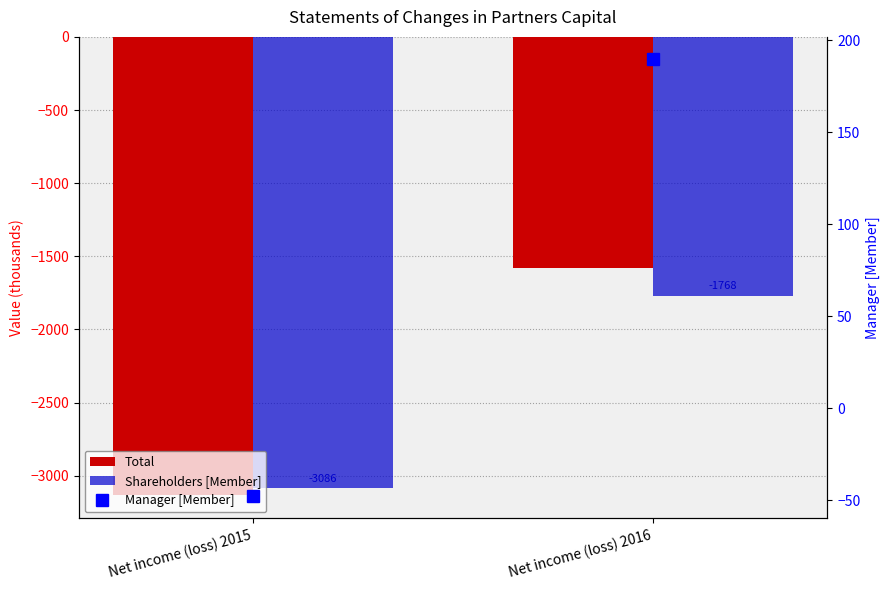

Is the value of Manager [Member] at Net income (loss) 2015 greater than the value of Shareholders [Member] at Net income (loss) 2016?

Yes